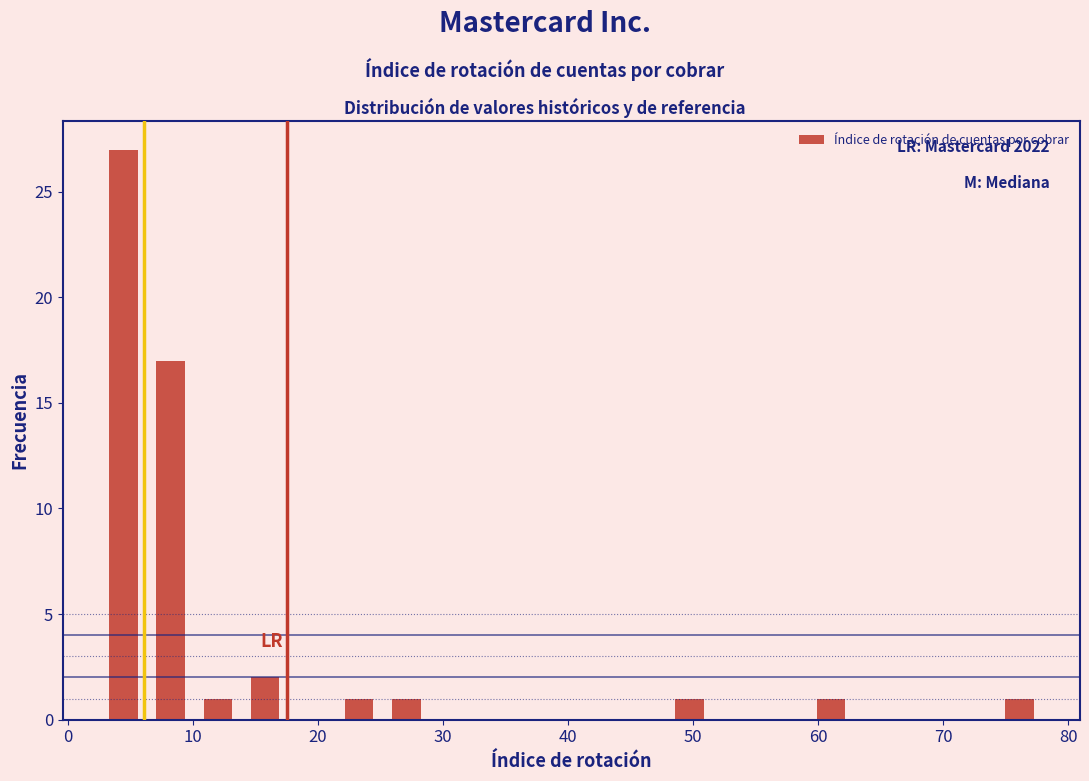

Around what value on the x-axis is the tallest bar? Give the approximate position of its centre, as read against the axis.

4